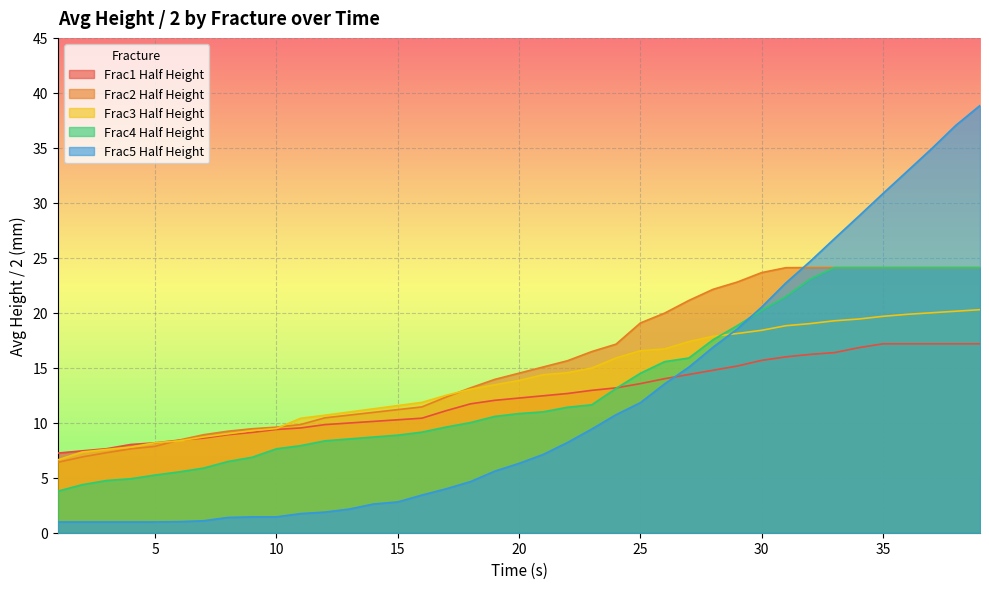

How many categories are shown in the chart?

39